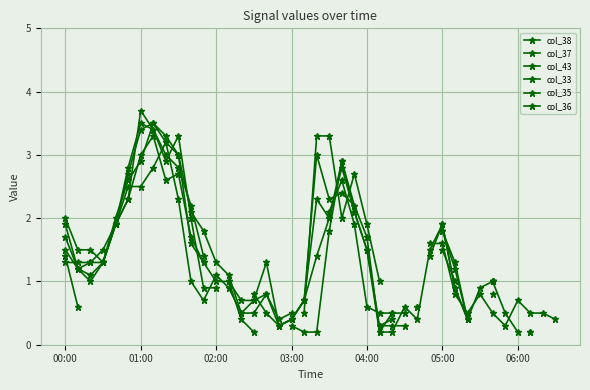

List the series in order of their overall mean, highest first.

col_38, col_37, col_43, col_33, col_35, col_36